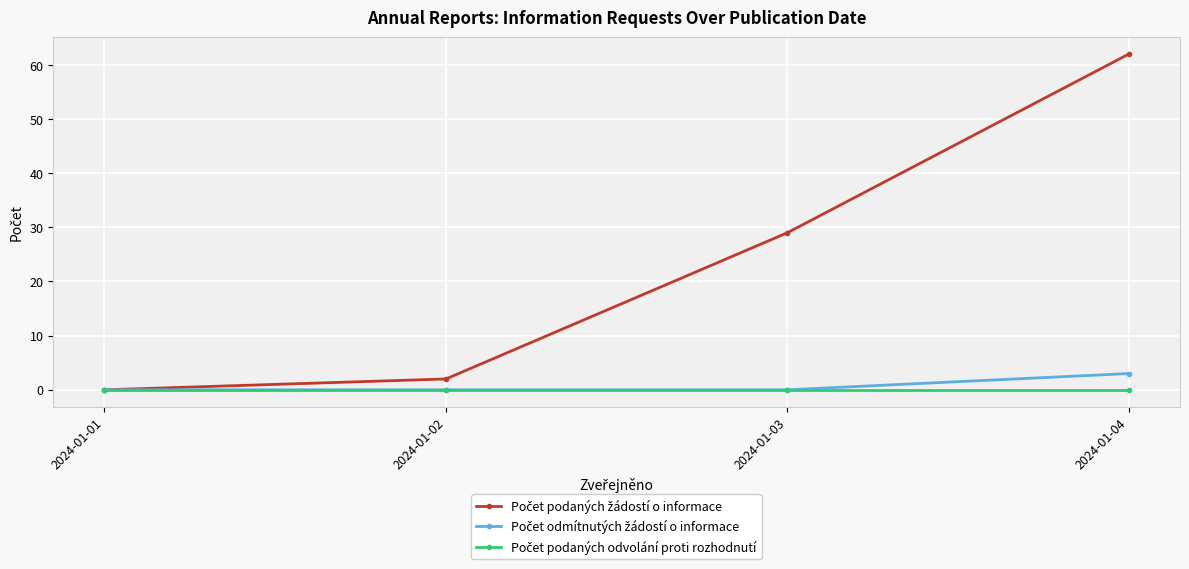

At which category is the sum across all series the highest?

2024-01-04